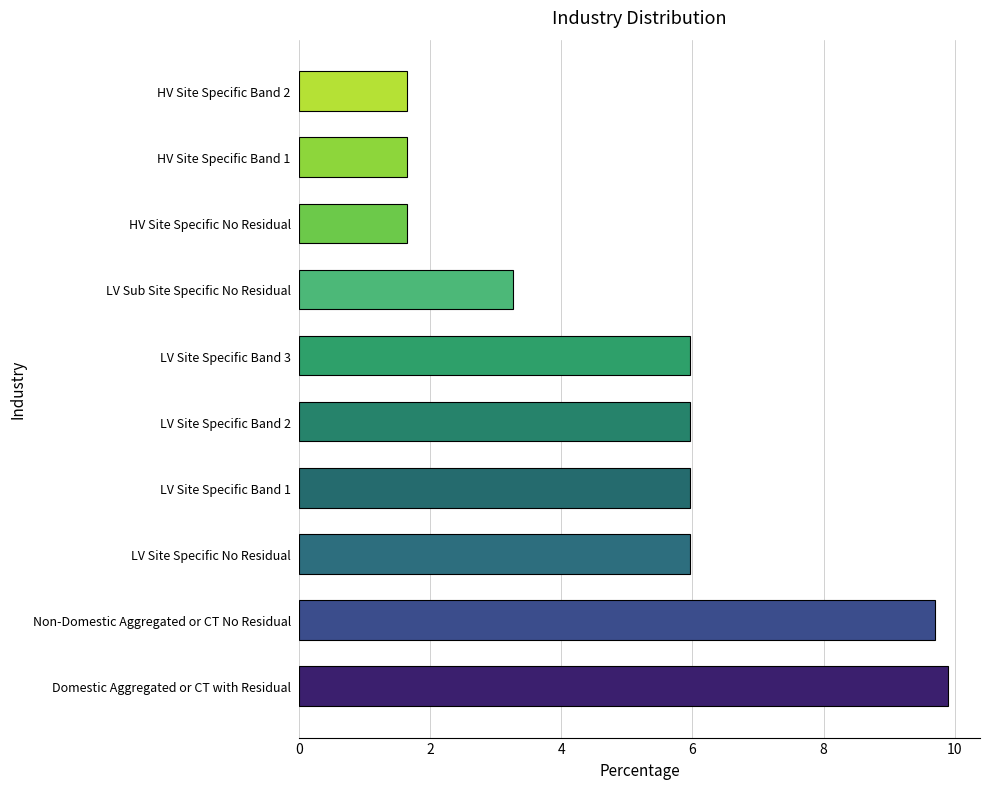

Read the value at Non-Domestic Aggregated or CT No Residual.

9.7